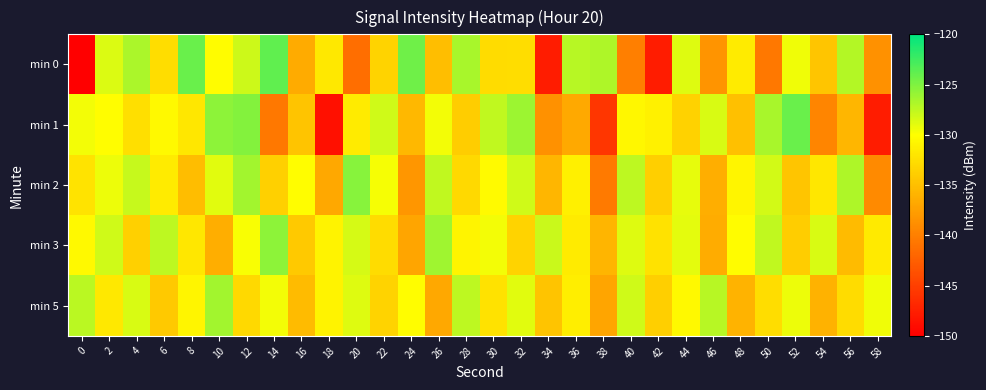

Which series has the widest spread of values?

min 0